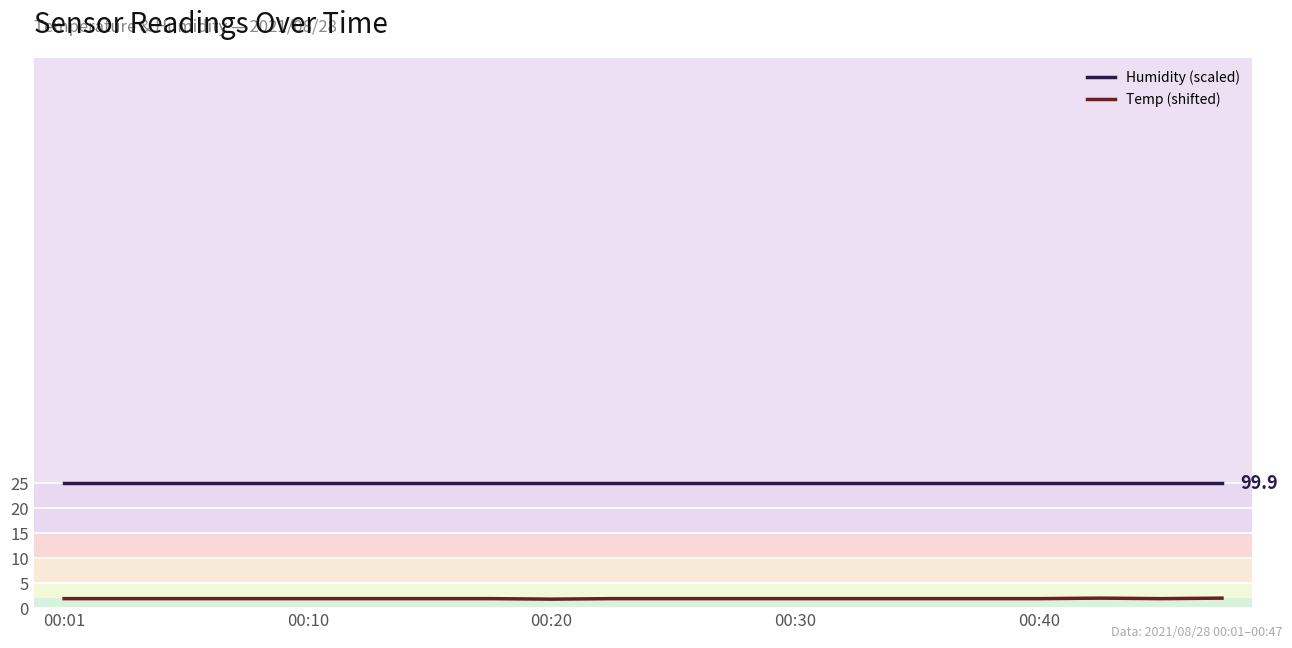

List the series in order of their peak value, lowest first.

Temp (shifted), Humidity (scaled)